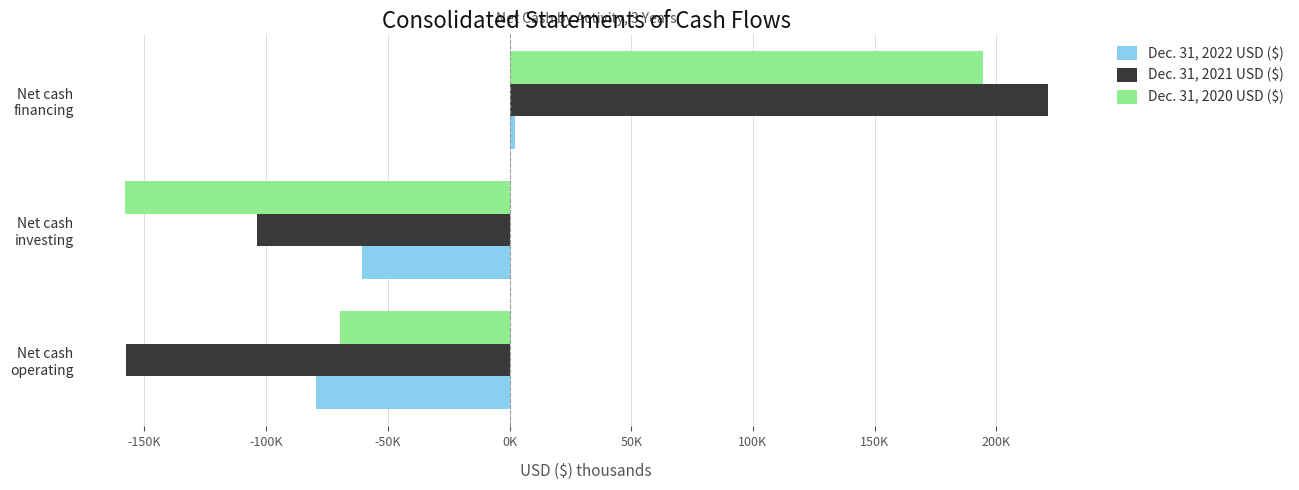

What is the minimum value for Dec. 31, 2021 USD ($)?

-157692